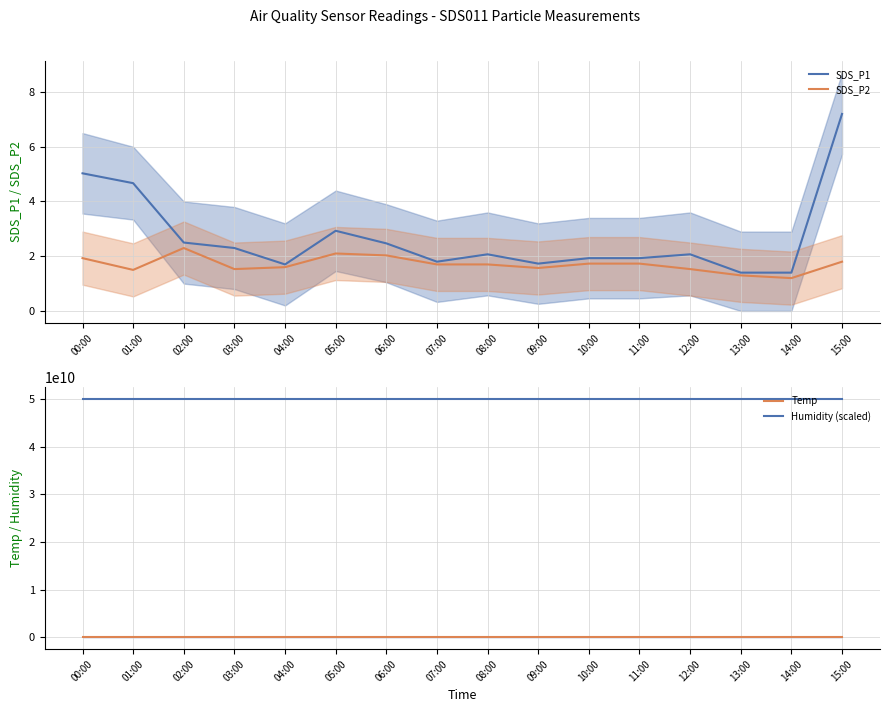

Is it true that Temp equals 14.9 at 10:00?

True